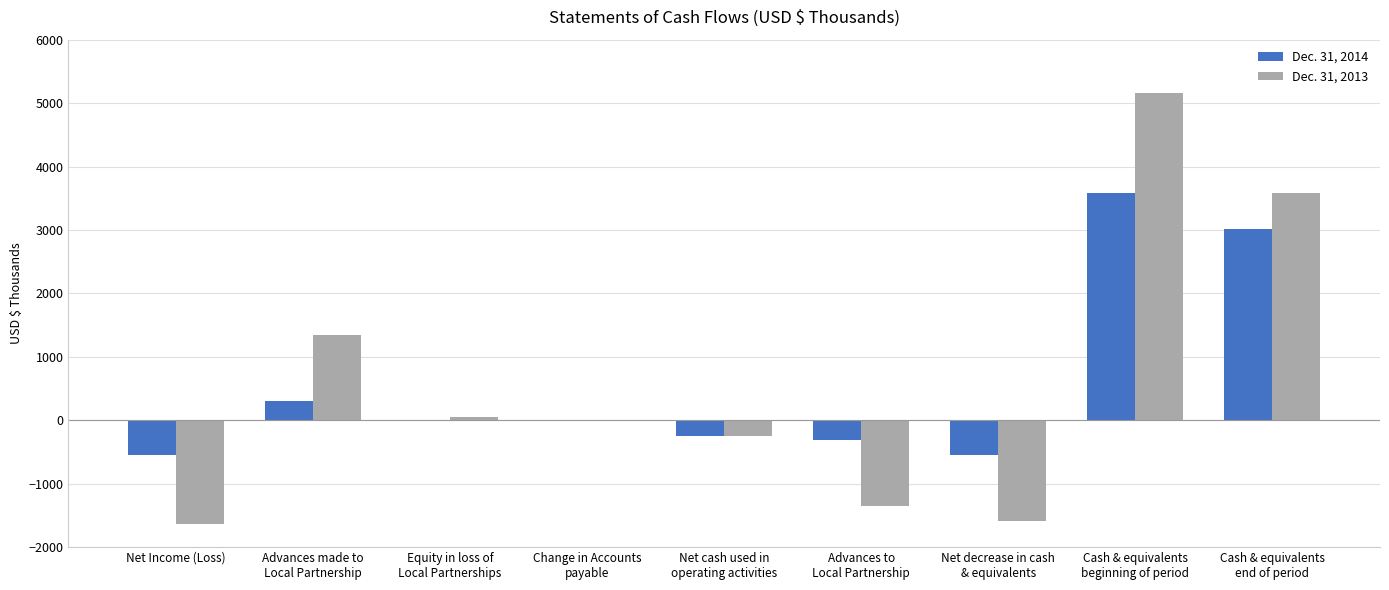

What is the spread (max minus min) of values at Advances made to
Local Partnership?

1038